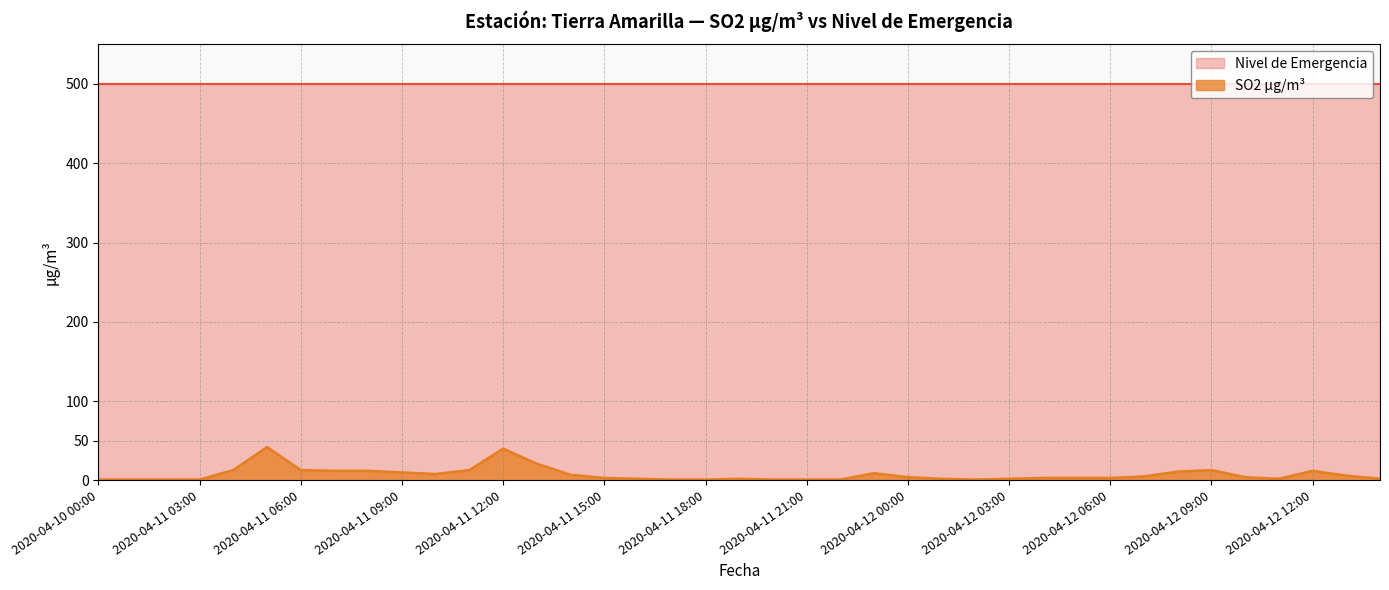

Is it true that the value at 2020-04-12 11:00 is 2?

True